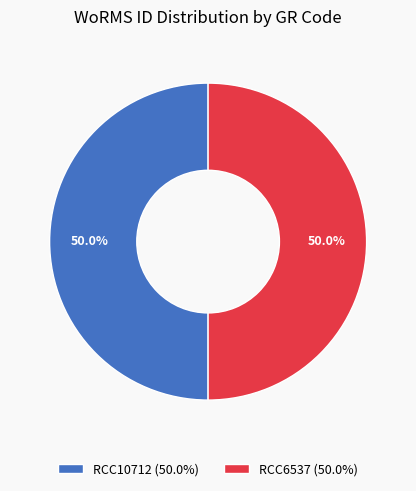

What is the ratio of the value at RCC10712 (50.0%) to the value at RCC6537 (50.0%)?

1.0